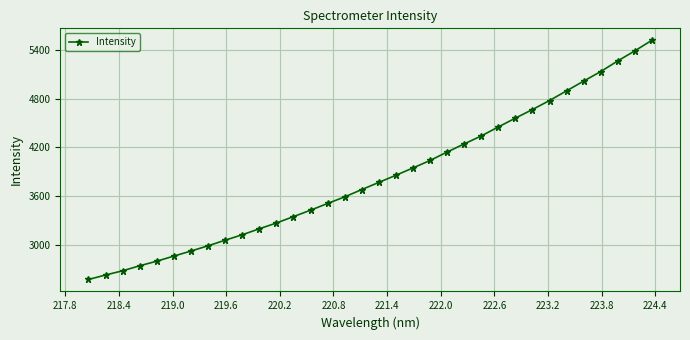

What is the value of the 23rd point from the left?

4243.7